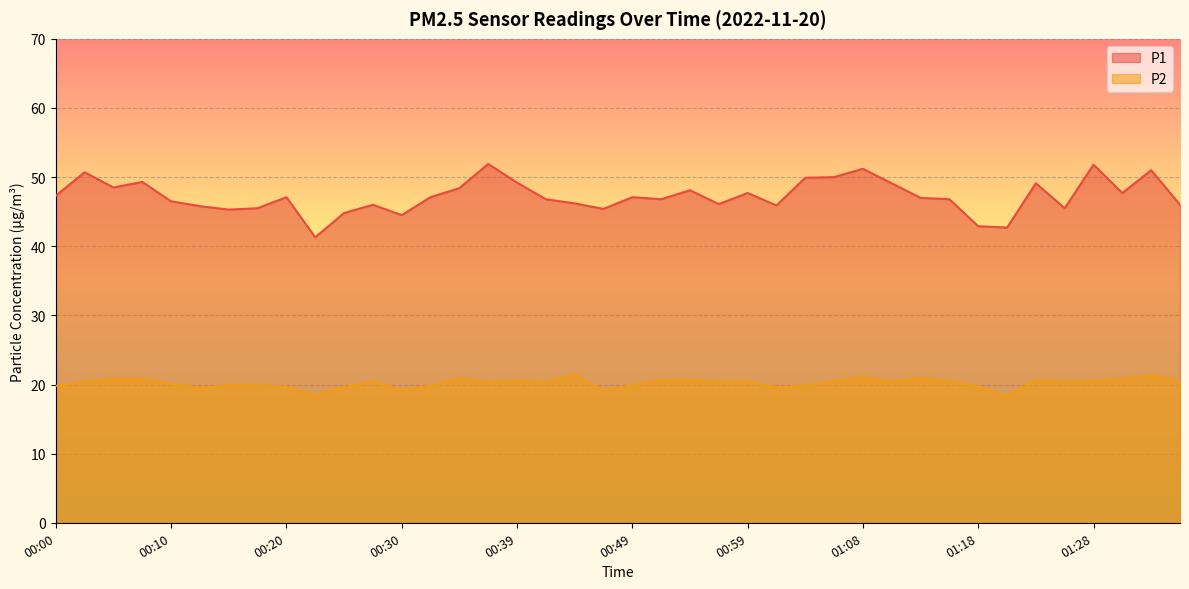

What are all the series names shown in the legend?

P1, P2